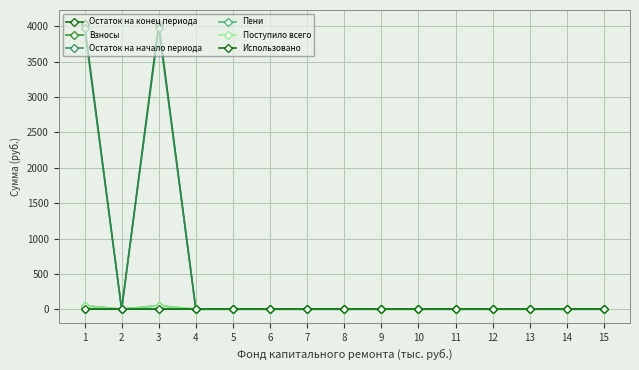

How many lines are shown in the chart?

6